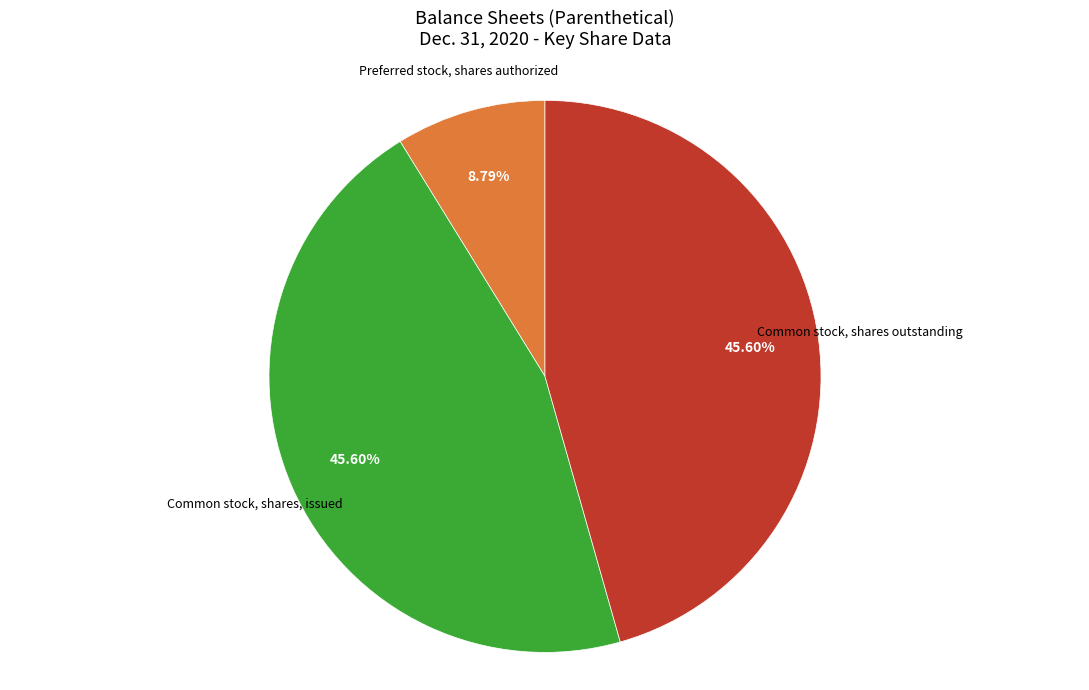

Does any single category account for the majority?

No